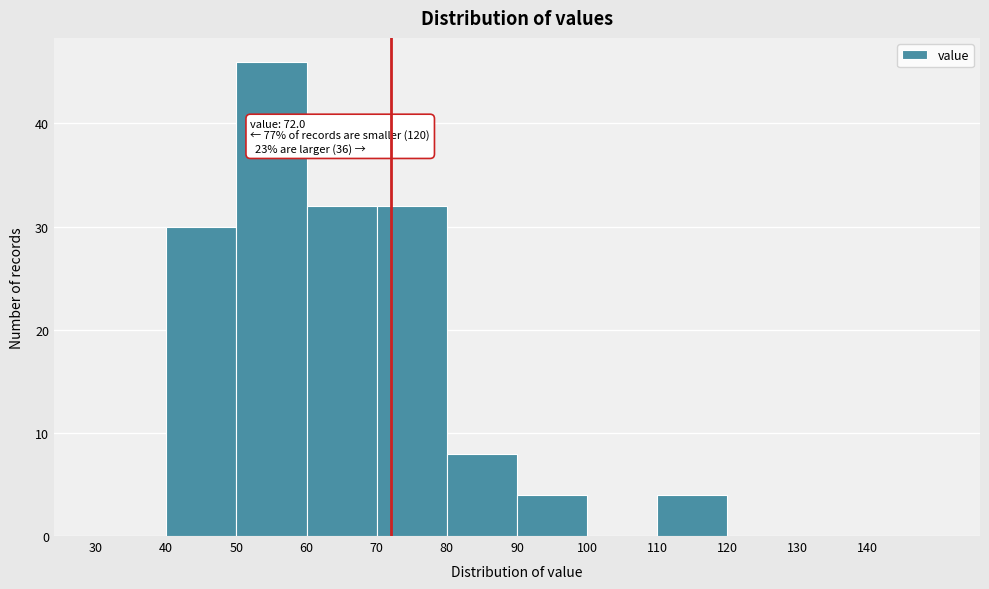

Which range on the x-axis has the tallest bar?

50 to 60